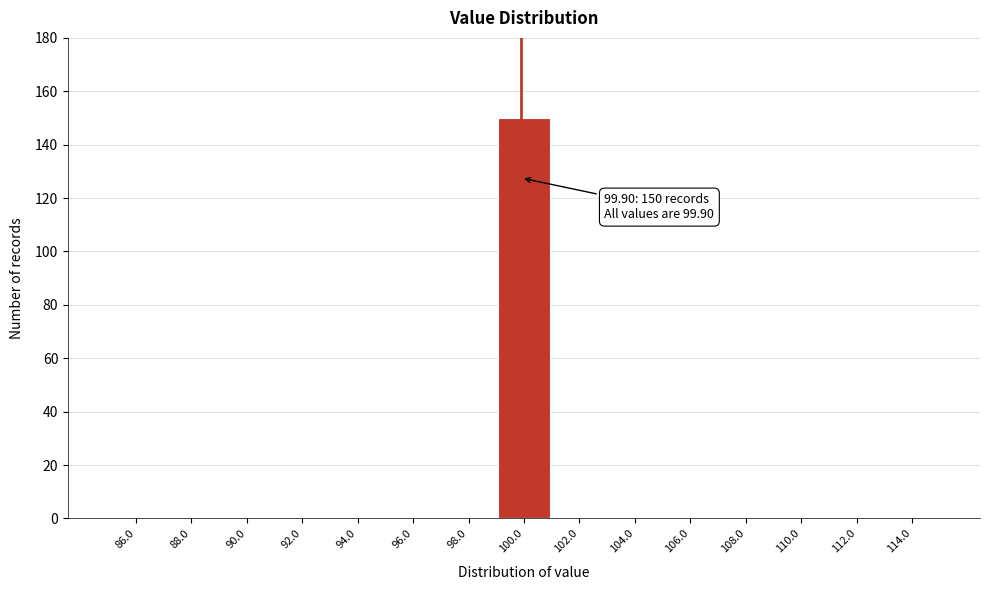

Over which range of the x-axis is the bar tallest?

99 to 101